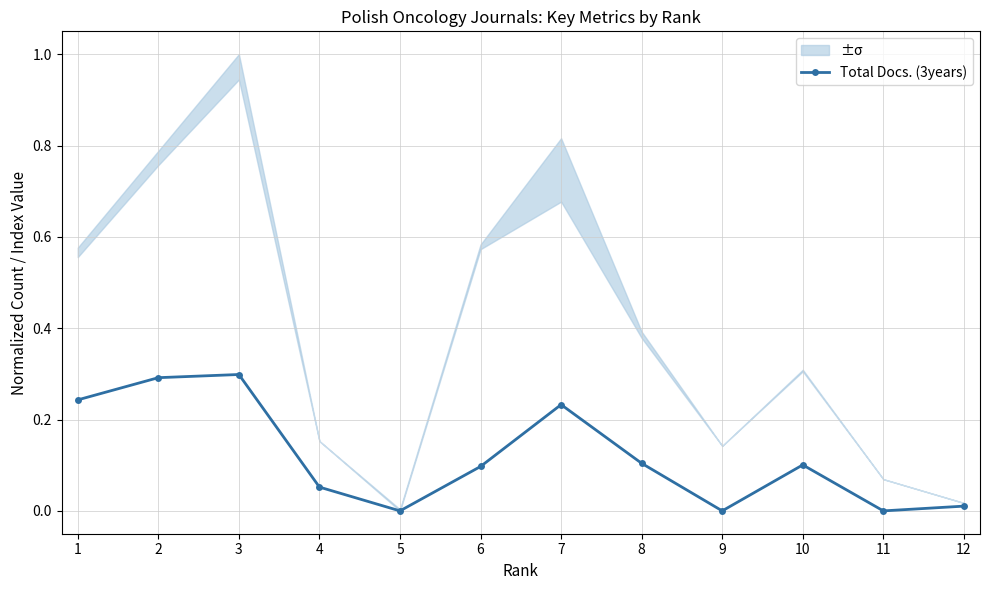

Rank the categories by value from lowest to highest.

5, 9, 11, 12, 4, 6, 10, 8, 7, 1, 2, 3